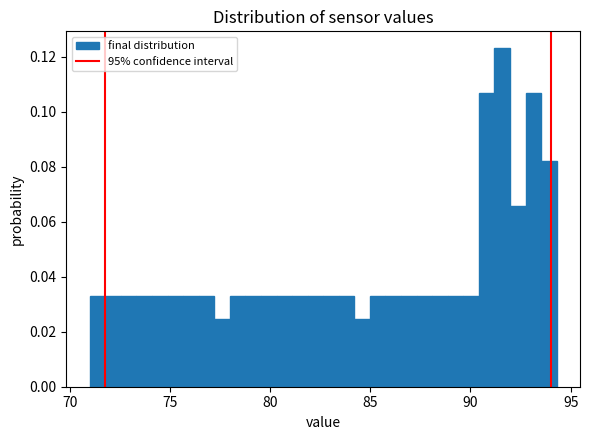

Around what value on the x-axis is the tallest bar? Give the approximate position of its centre, as read against the axis.

91.5